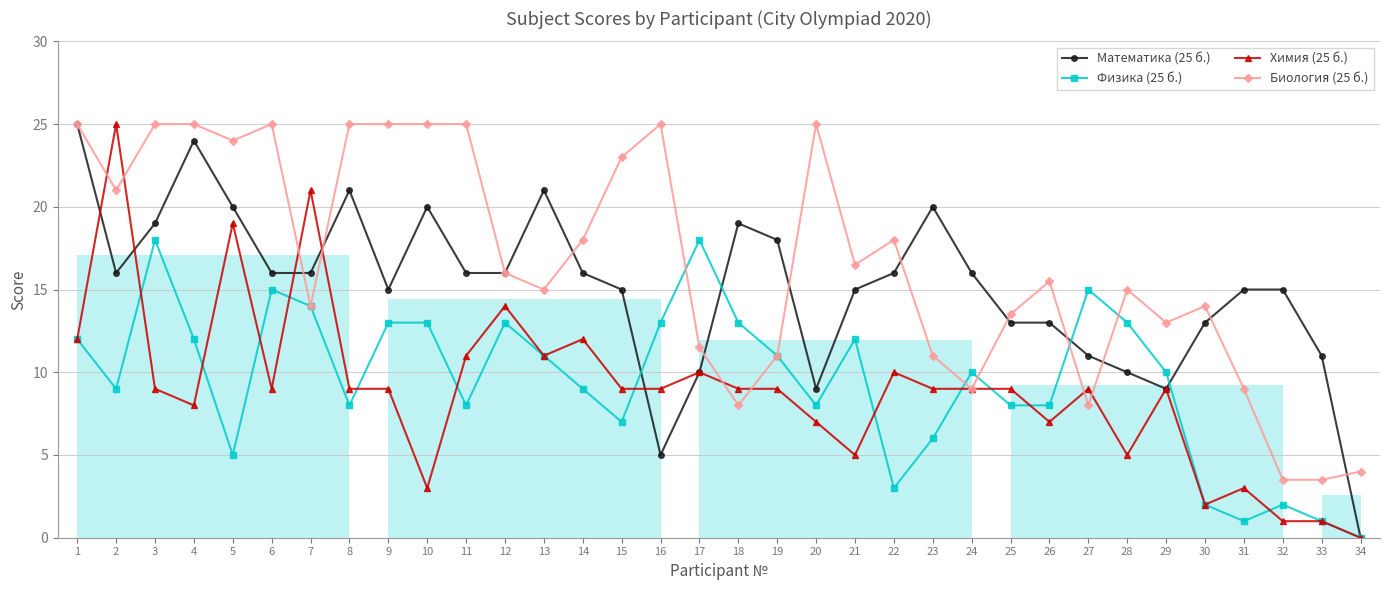

Reading left to right, transcribe all the data shown in this chart.

Математика (25 б.): 25.0	16.0	19.0	24.0	20.0	16.0	16.0	21.0	15.0	20.0	16.0	16.0	21.0	16.0	15.0	5.0	10.0	19.0	18.0	9.0	15.0	16.0	20.0	16.0	13.0	13.0	11.0	10.0	9.0	13.0	15.0	15.0	11.0	0.0
Физика (25 б.): 12.0	9.0	18.0	12.0	5.0	15.0	14.0	8.0	13.0	13.0	8.0	13.0	11.0	9.0	7.0	13.0	18.0	13.0	11.0	8.0	12.0	3.0	6.0	10.0	8.0	8.0	15.0	13.0	10.0	2.0	1.0	2.0	1.0	0.0
Химия (25 б.): 12.0	25.0	9.0	8.0	19.0	9.0	21.0	9.0	9.0	3.0	11.0	14.0	11.0	12.0	9.0	9.0	10.0	9.0	9.0	7.0	5.0	10.0	9.0	9.0	9.0	7.0	9.0	5.0	9.0	2.0	3.0	1.0	1.0	0.0
Биология (25 б.): 25.0	21.0	25.0	25.0	24.0	25.0	14.0	25.0	25.0	25.0	25.0	16.0	15.0	18.0	23.0	25.0	11.5	8.0	11.0	25.0	16.5	18.0	11.0	9.0	13.5	15.5	8.0	15.0	13.0	14.0	9.0	3.5	3.5	4.0